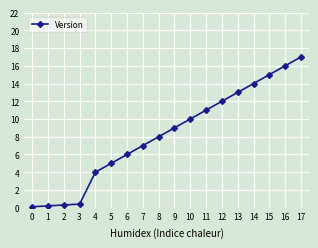

At which category does the chart reach its peak across all series?

17